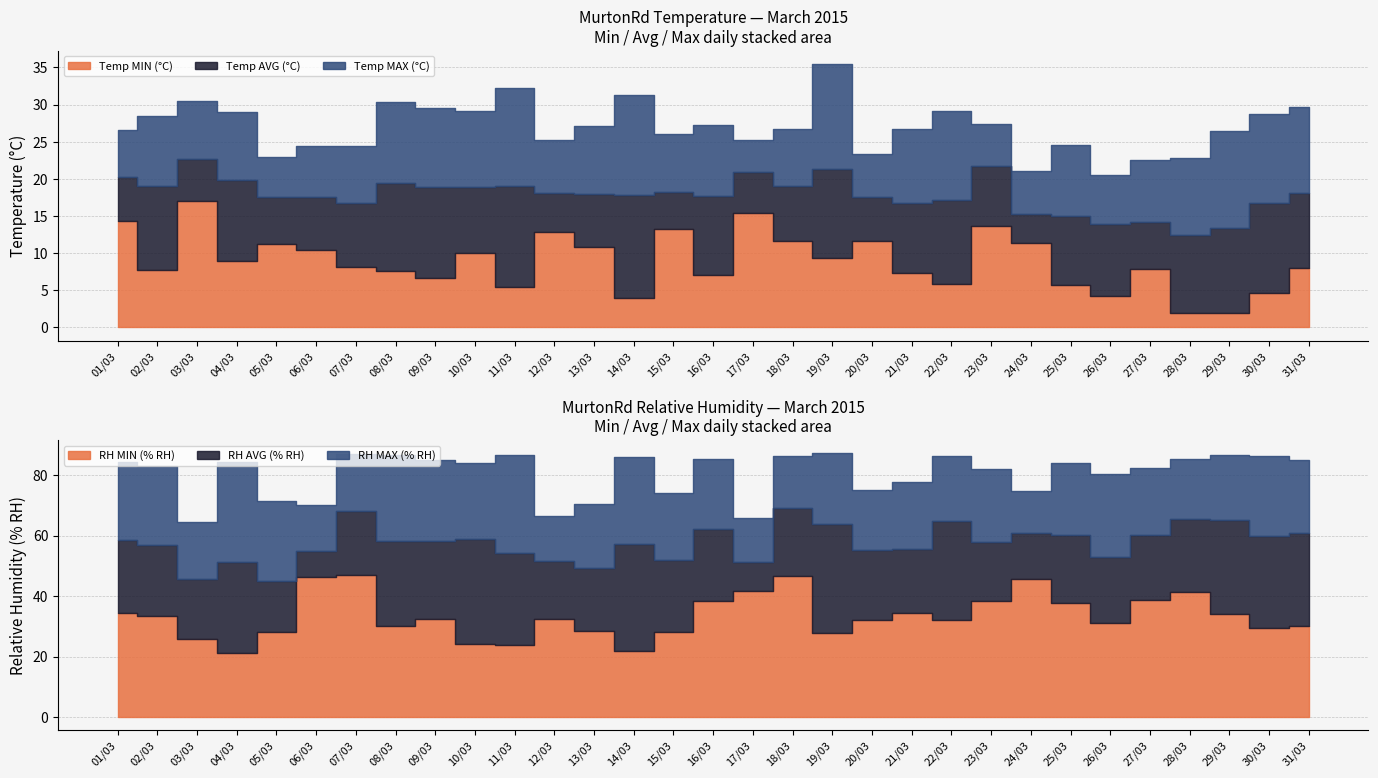

Between 14/03 and 31/03, which series saw the biggest shift?

RH MIN (% RH)